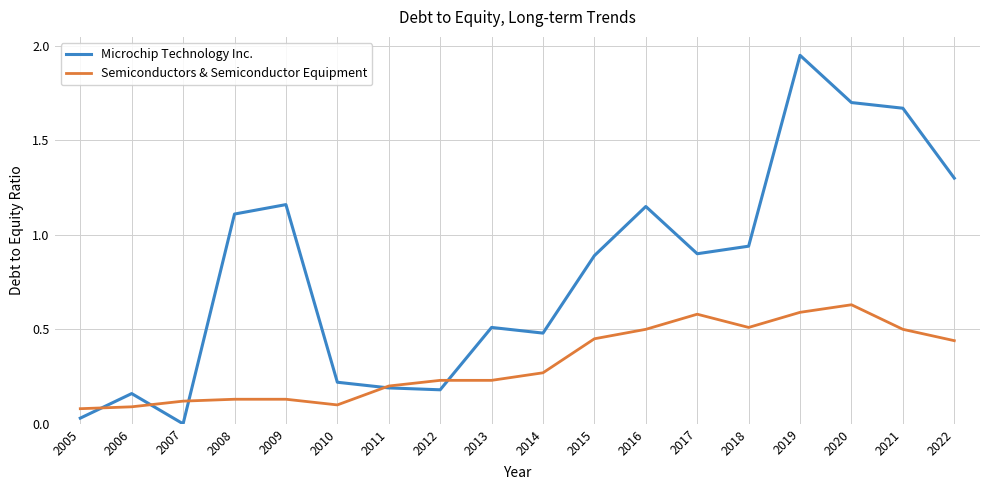

Which series has the largest range (max minus min)?

Microchip Technology Inc.